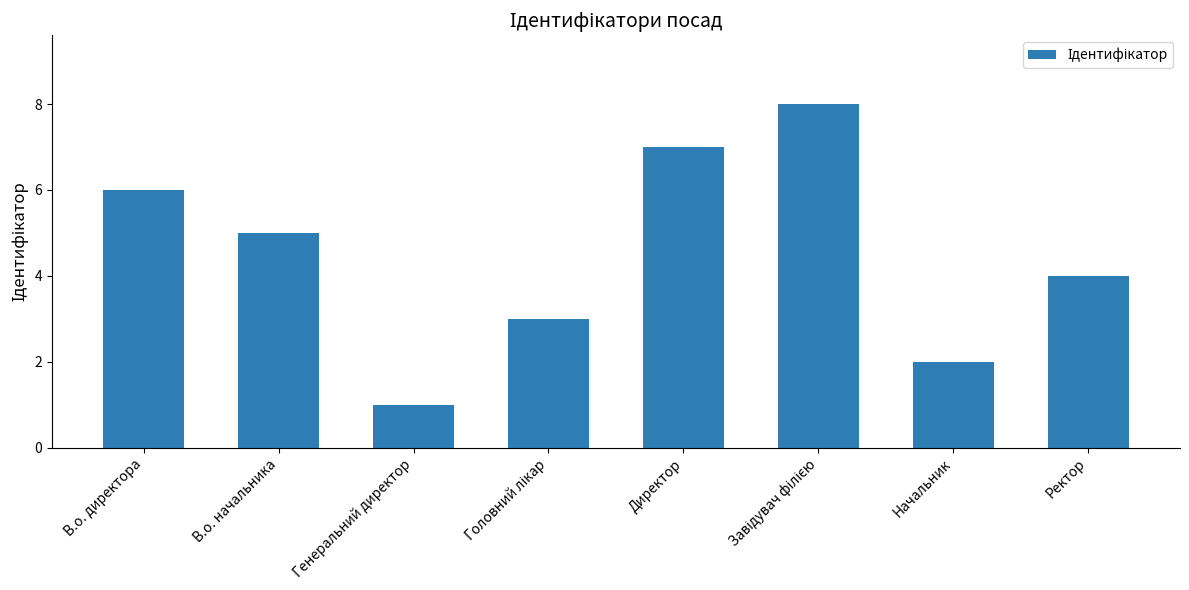

The value at Генеральний директор is 0. True or false?

False